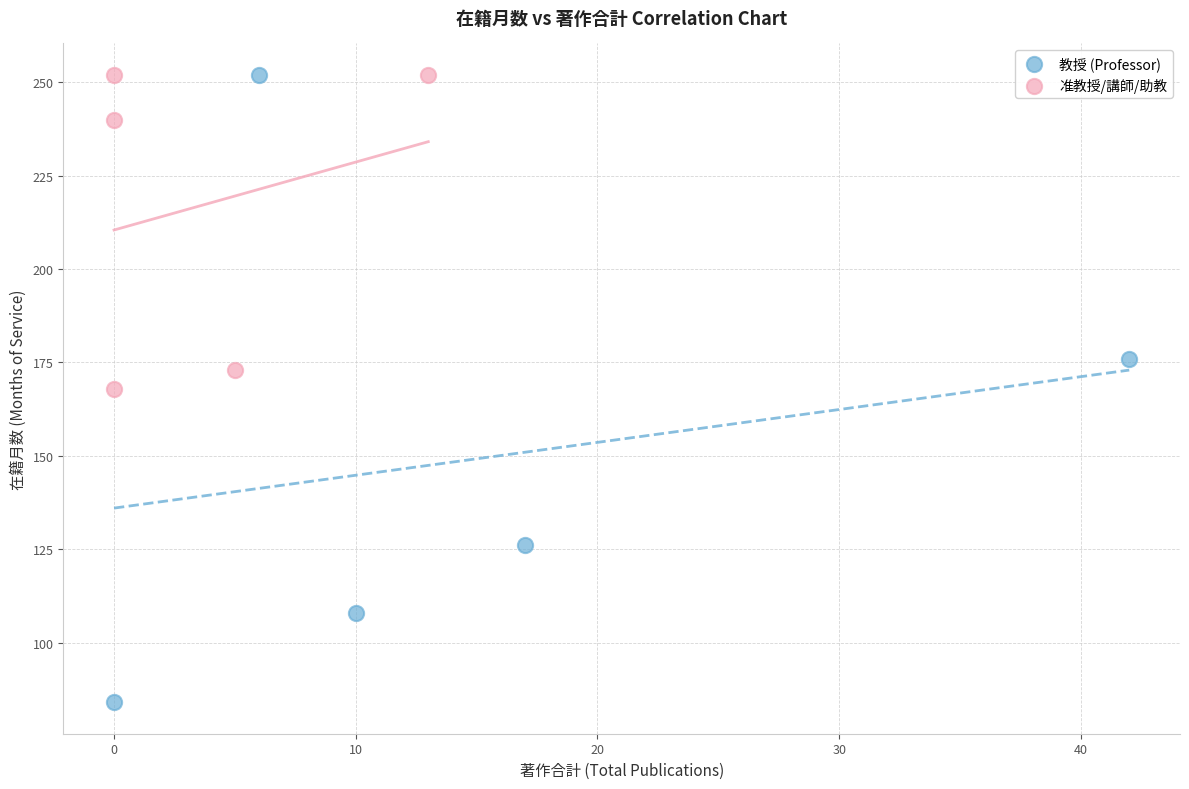

Which series reaches the minimum Y coordinate?

教授 (Professor)